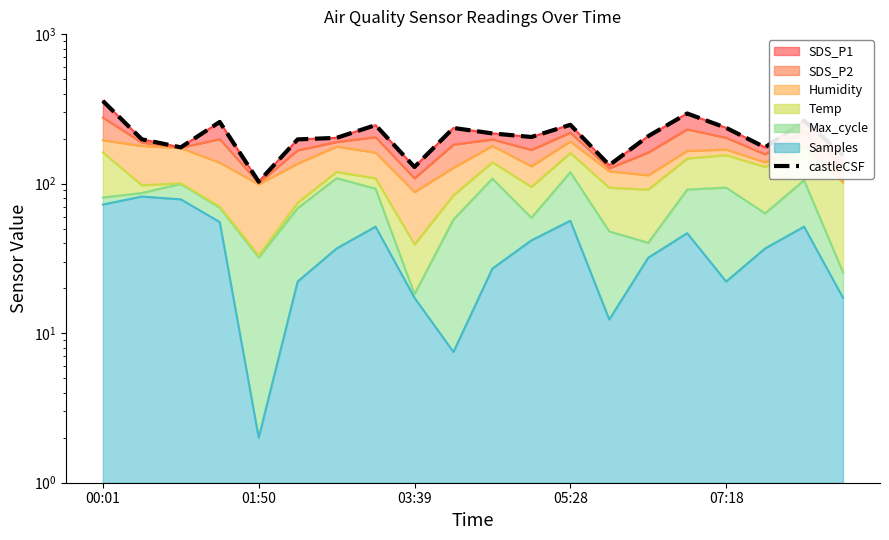

At which category does the chart reach its peak across all series?

00:01